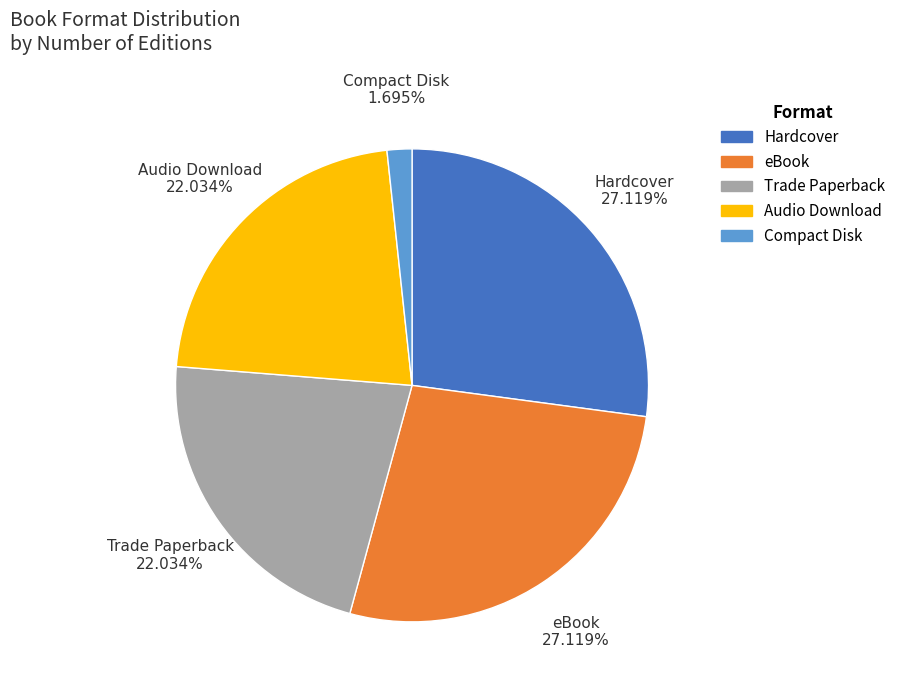

Do Audio Download and Compact Disk together represent more than half of the pie?

No